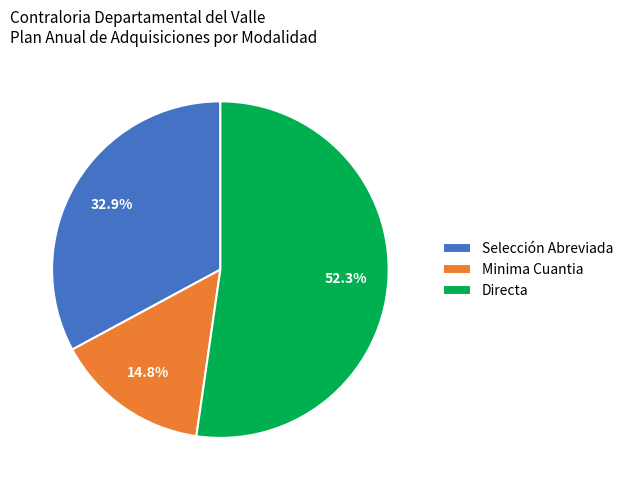

To the nearest percent, what is the average slice percentage?

33%